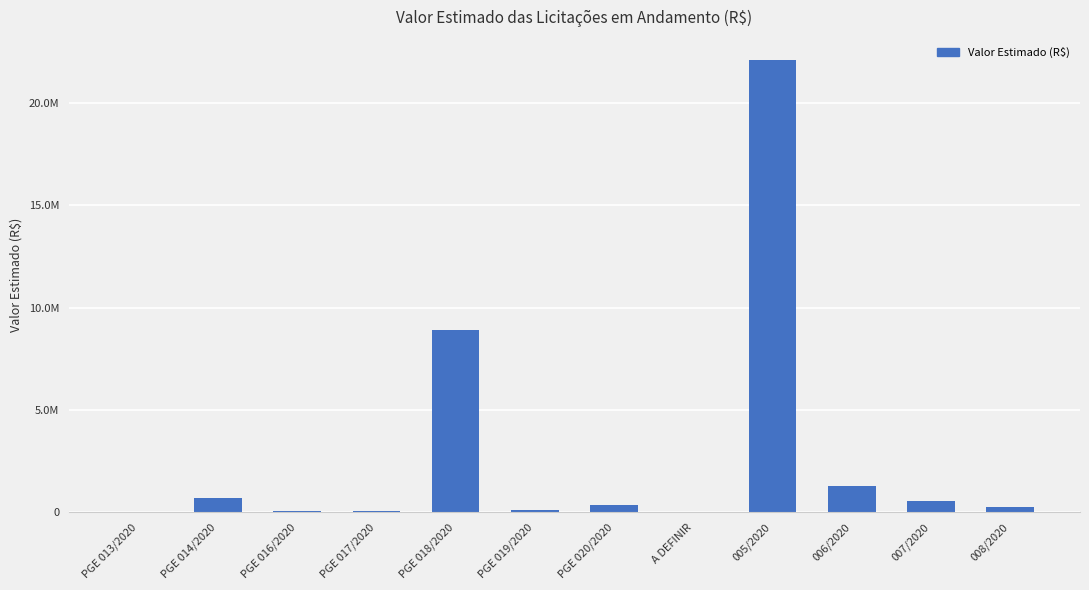

Are the bars horizontal?

No